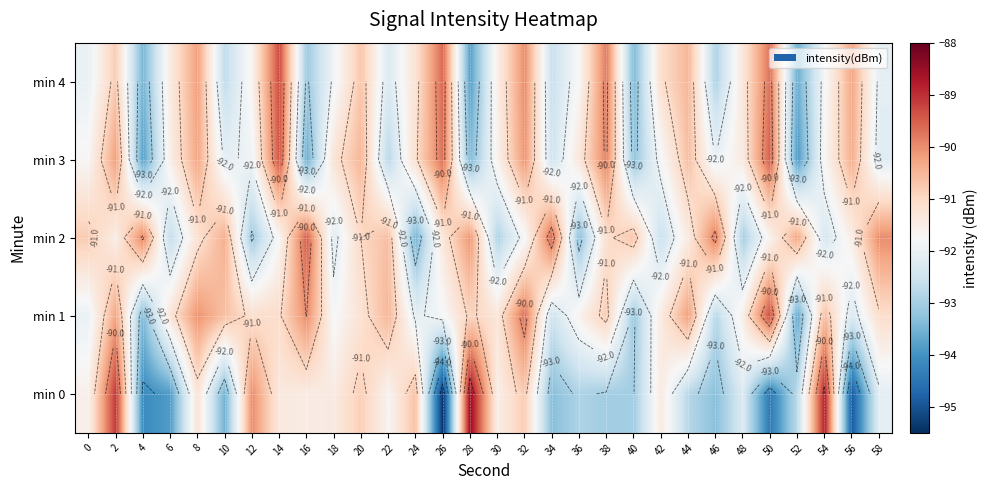

What is the difference between the min 1 values at 44 and 14?

0.9